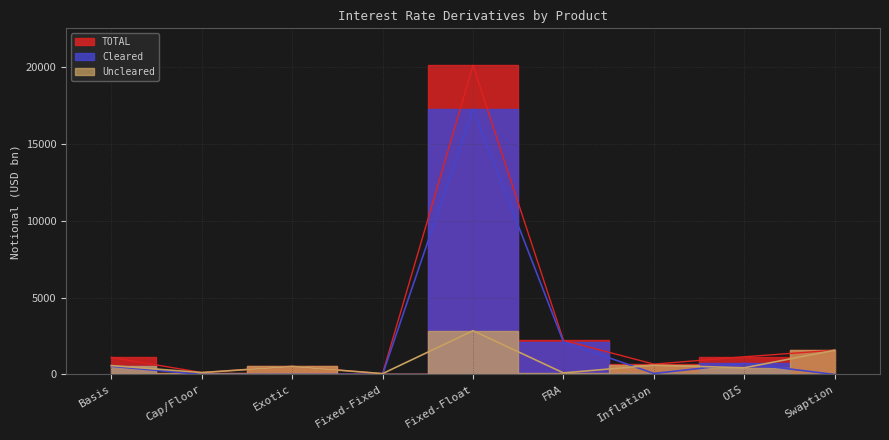

Reading left to right, what are all the values shown in this chart?

Cleared: 535	0	0	0	17268	2122	67	717	0
Uncleared: 580	126	523	56	2850	103	607	436	1580
TOTAL: 1115	126	523	56	20118	2225	674	1153	1580